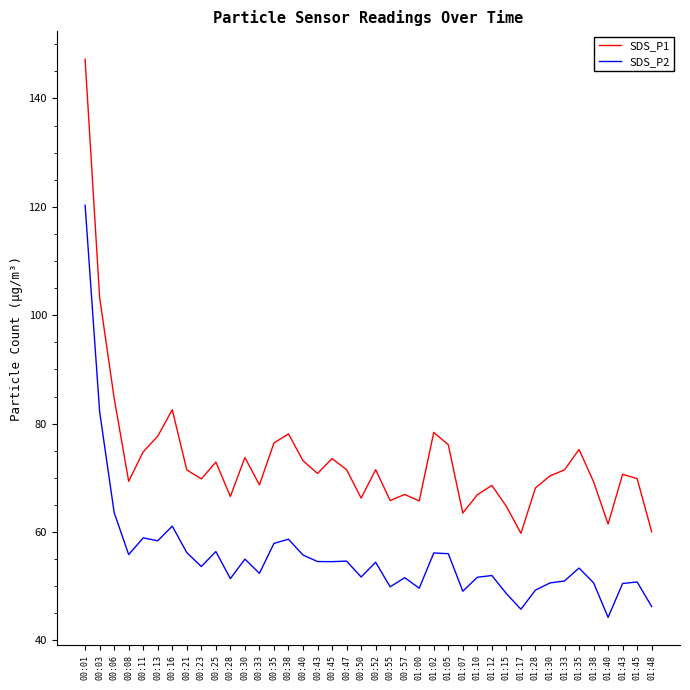

Rank the series by their average value, from lowest to highest.

SDS_P2, SDS_P1